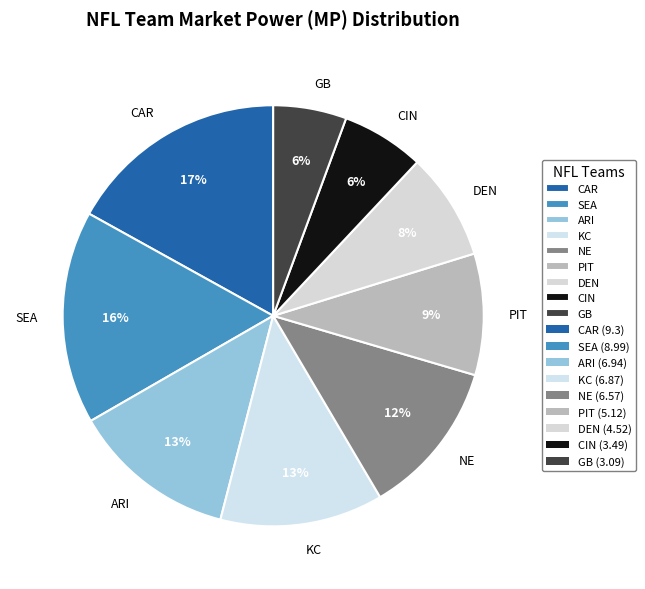

How many slices are in this pie chart?

9